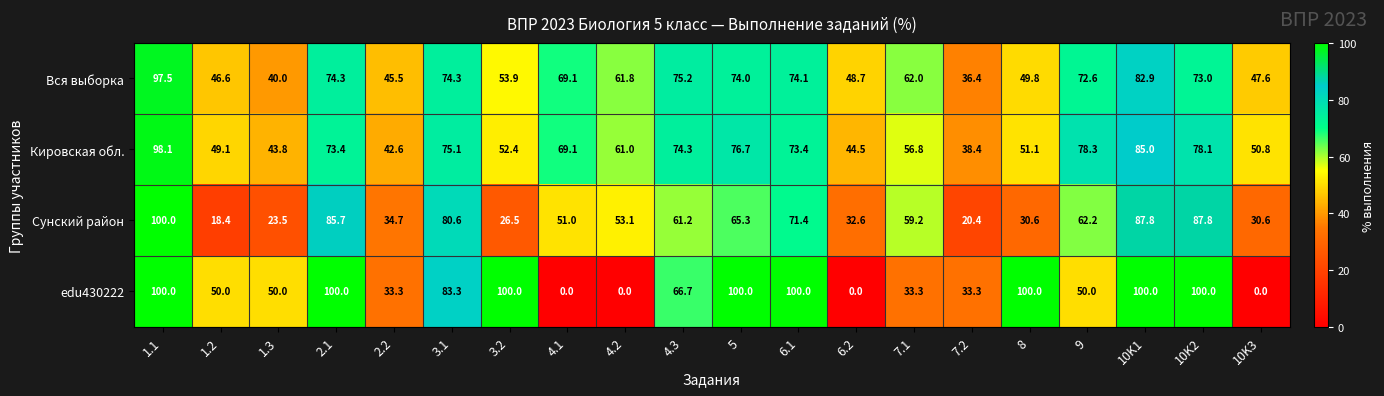

Which category has the highest value in the Сунский район series?

1.1